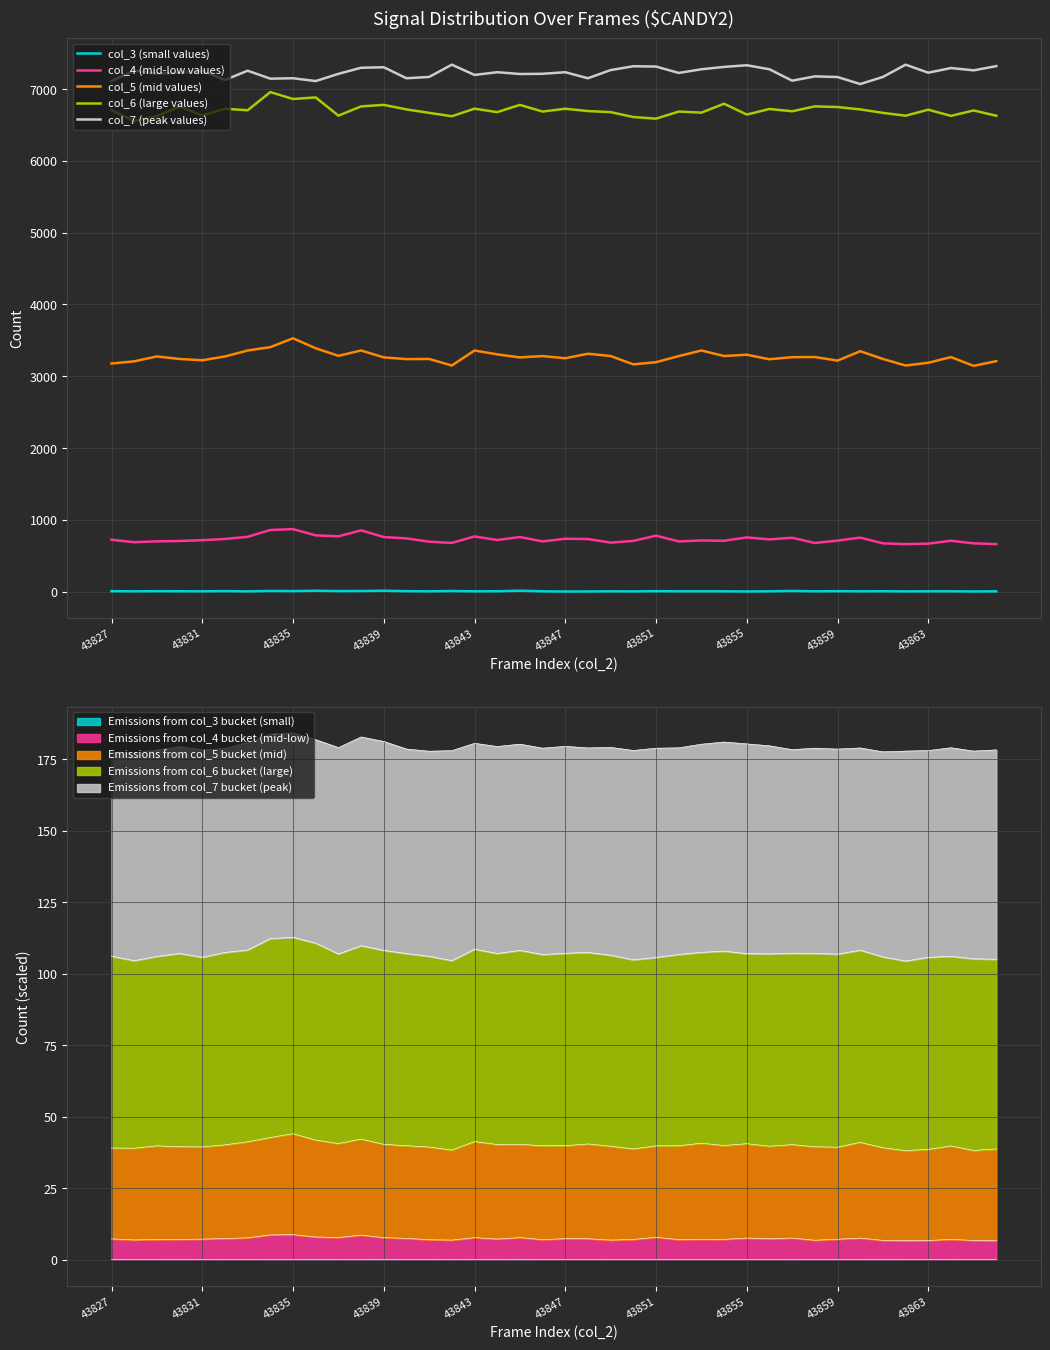

True or false: col_5 (mid values) and col_4 (mid-low values) cross at least once.

False